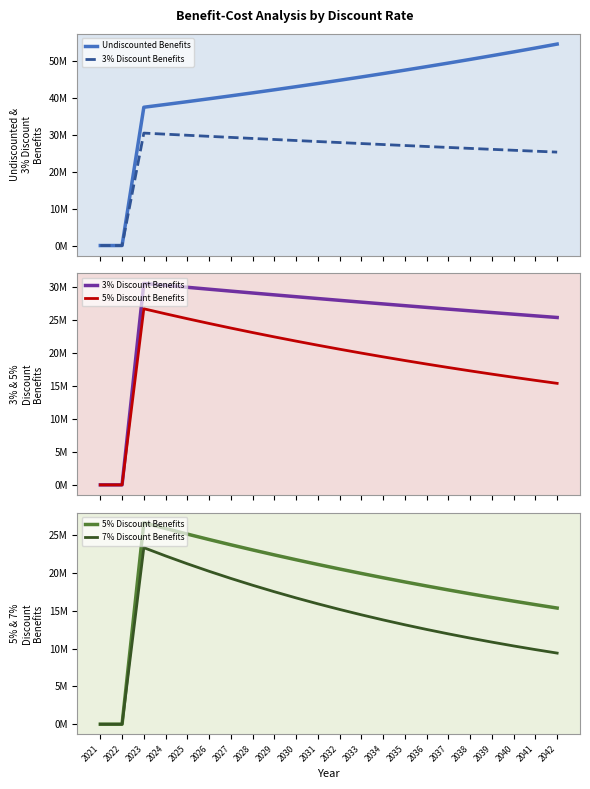

What is the value of the 3% Discount Benefits point at the 16th from the left?

26881750.2